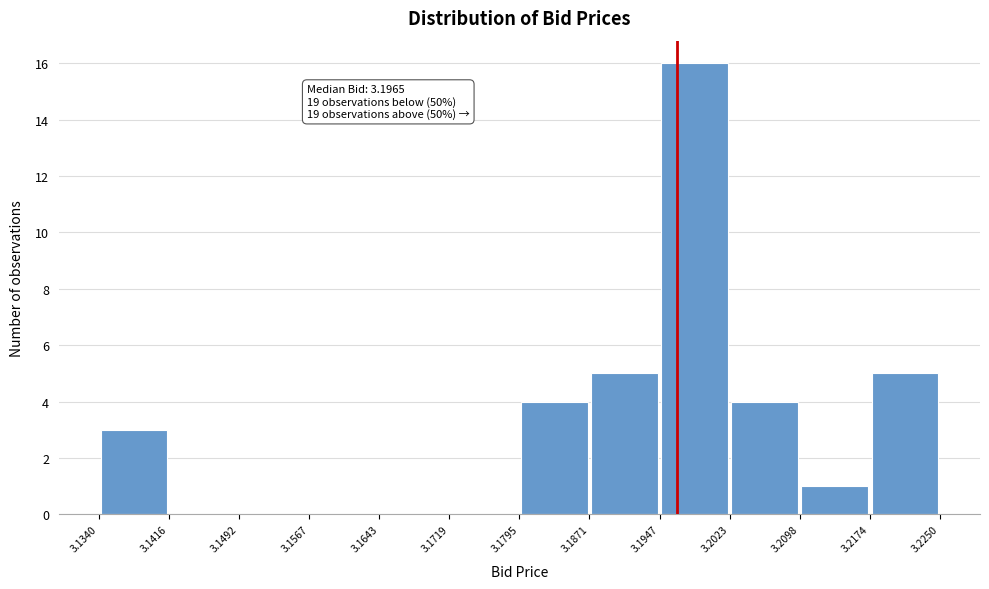

Over which range of the x-axis is the bar tallest?

3.1947 to 3.2023